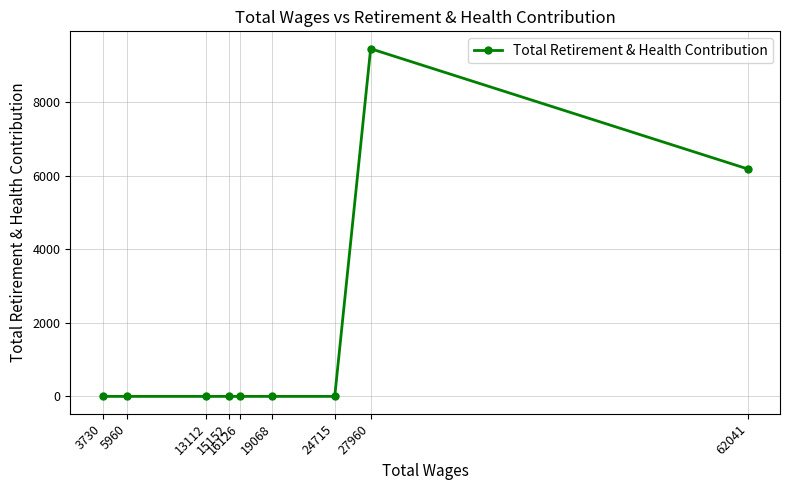

Reading left to right, list all the values displayed in this chart.

3730=0	5960=0	13112=0	15152=0	16126=0	19068=0	24715=0	27960=9459	62041=6188